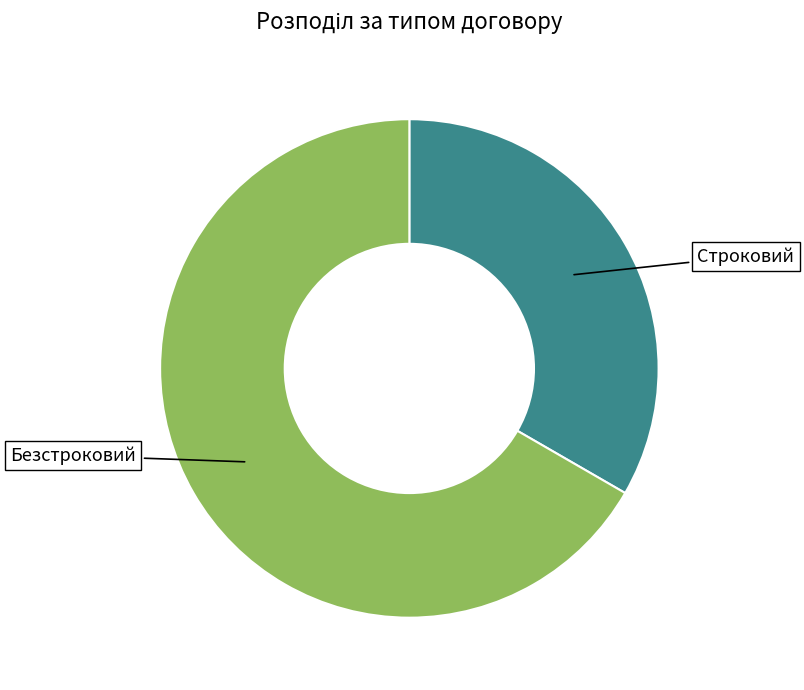

Is it true that Безстроковий is 58% of the pie?

False